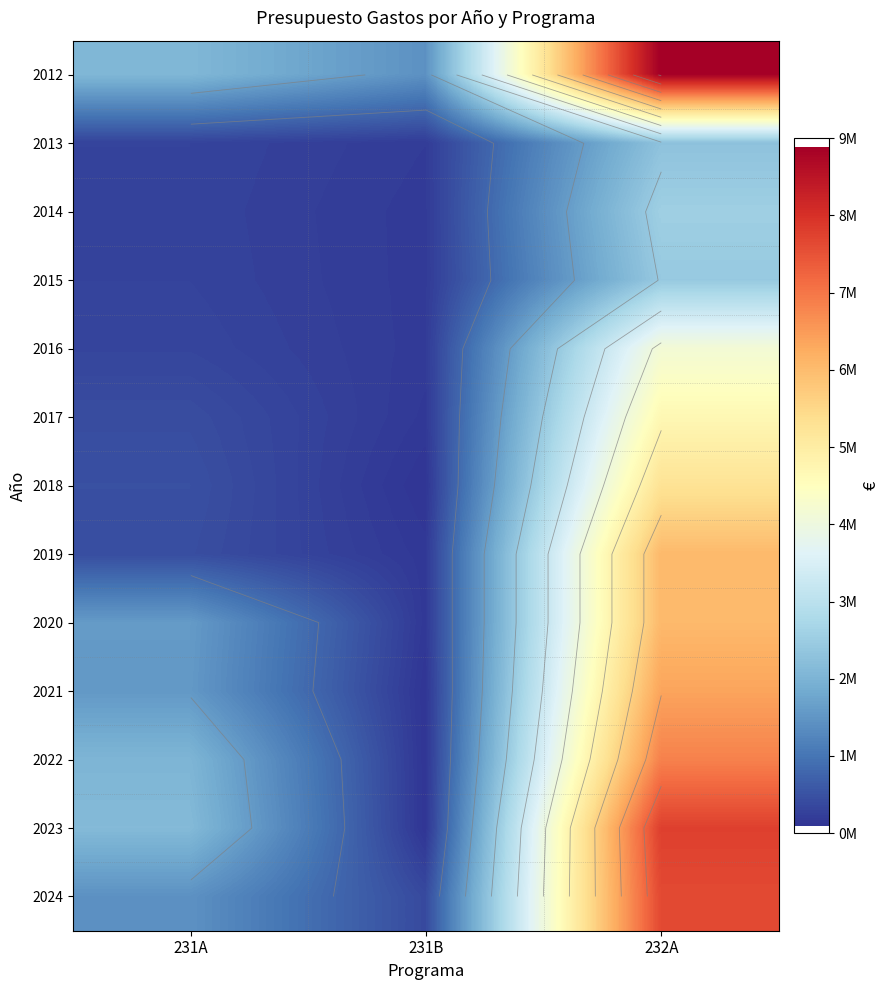

Rank the categories by 2013 value from lowest to highest.

231B, 231A, 232A